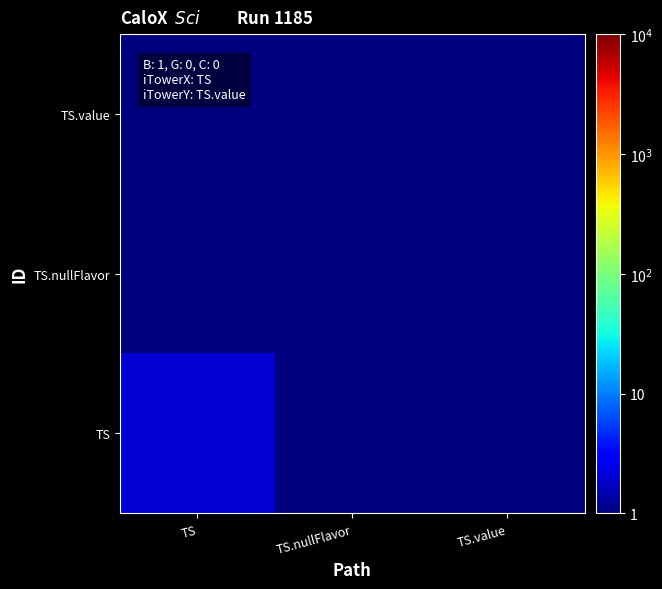

What is the total value across all series at TS.nullFlavor?

3